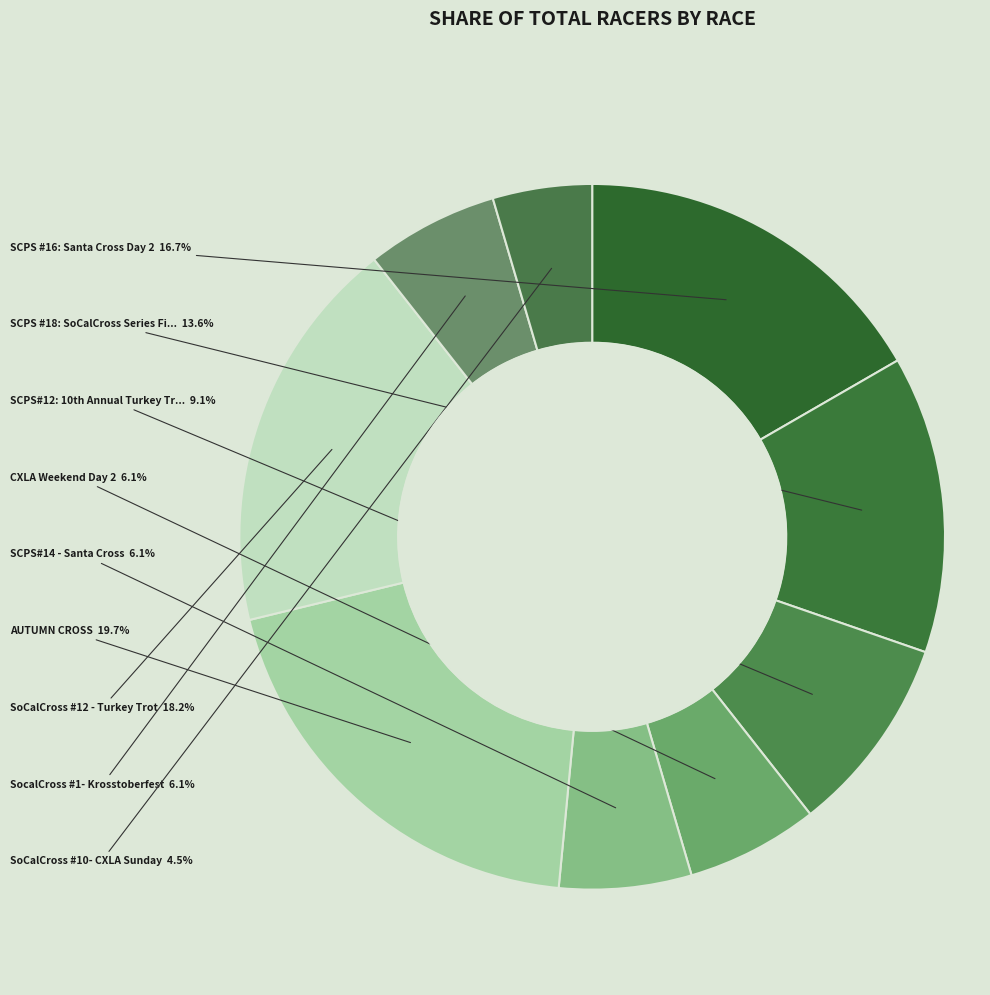

How many segments does this pie chart have?

9